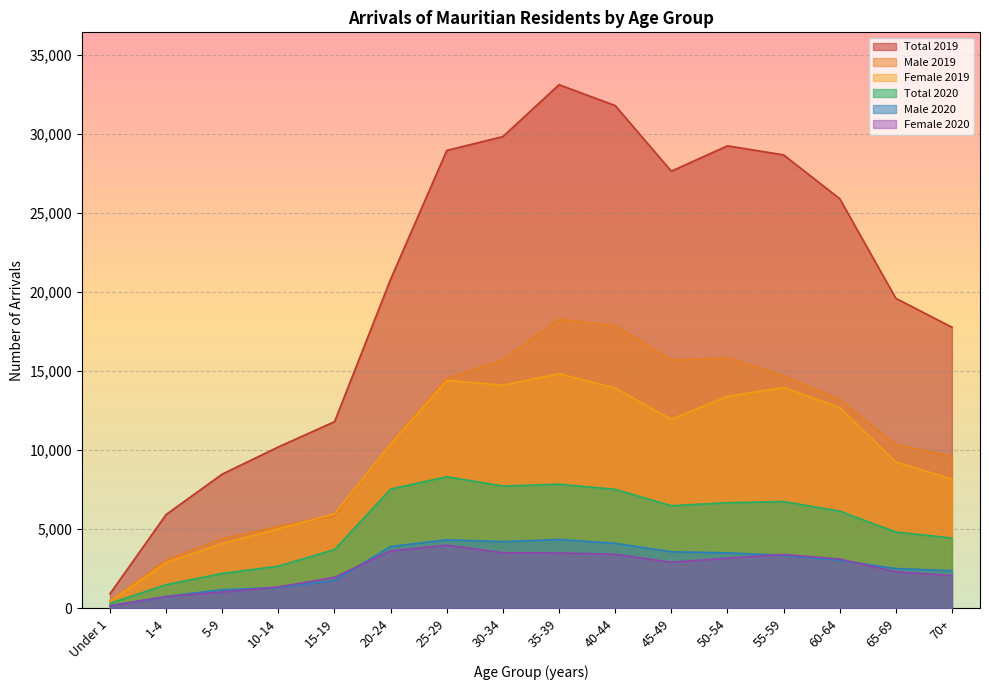

How many lines are shown in the chart?

6